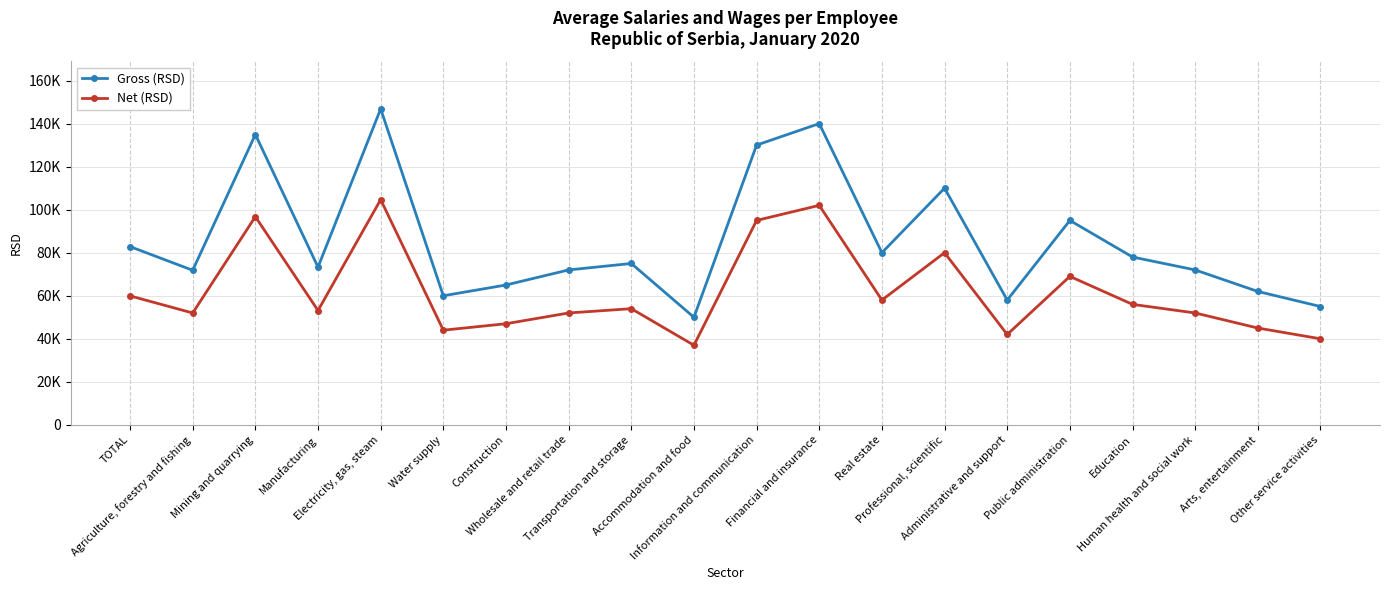

What is the difference between the maximum and minimum values in the Gross (RSD) series?

96836